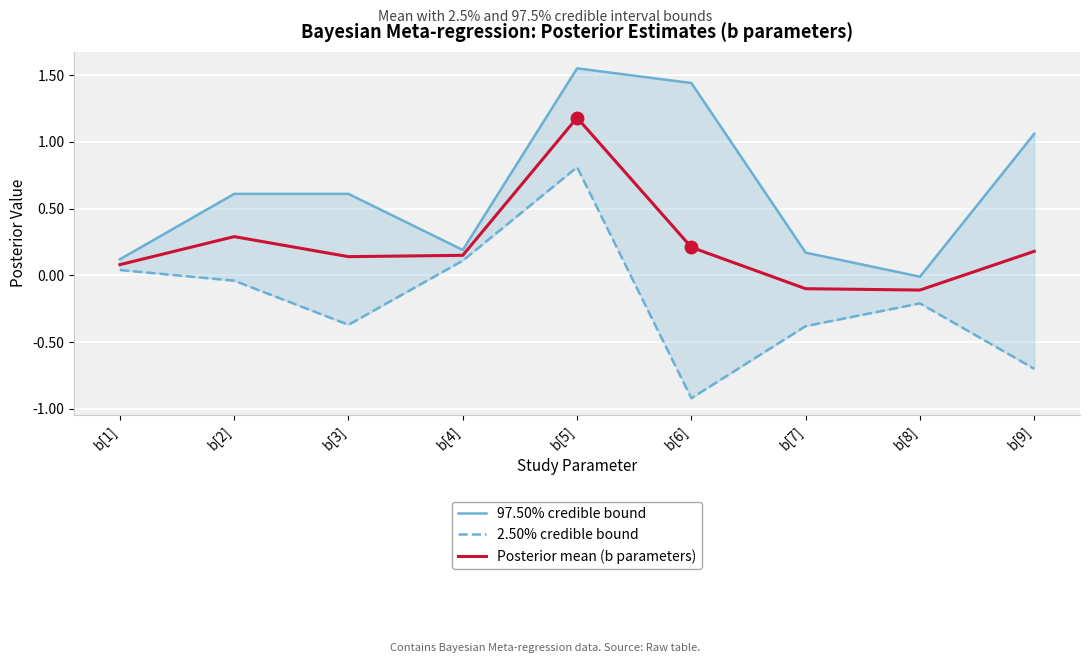

Where does the 2.50% credible bound series first go above 0?

b[1]